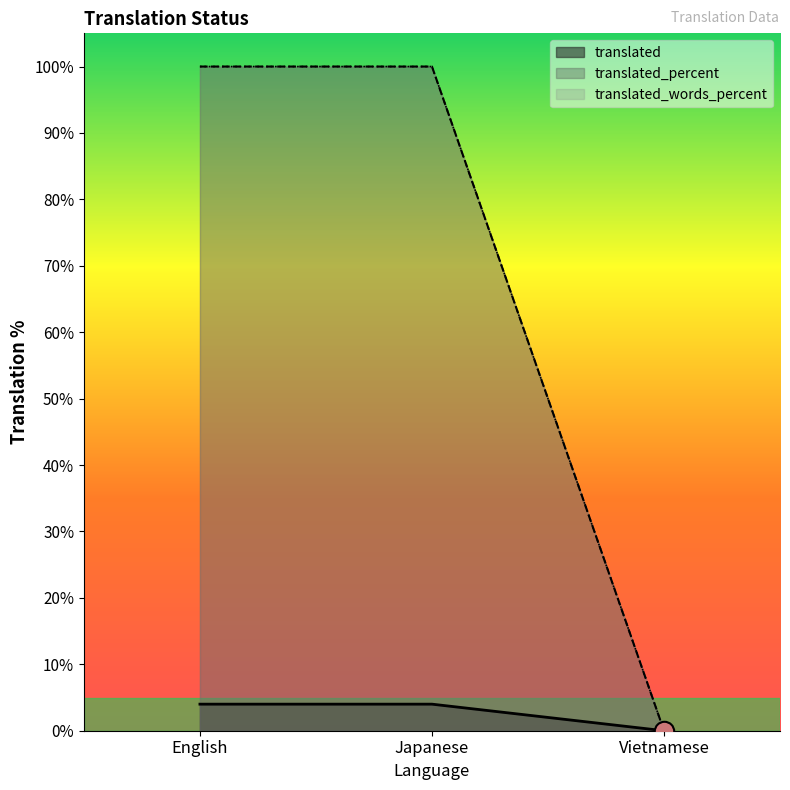

Rank the series by their maximum value, from lowest to highest.

translated, translated_percent, translated_words_percent